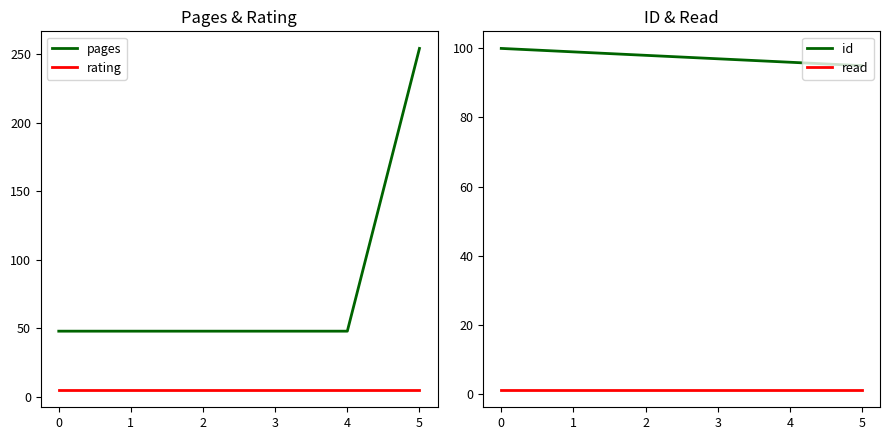

True or false: id has more than 2 points higher than both neighbors.

False